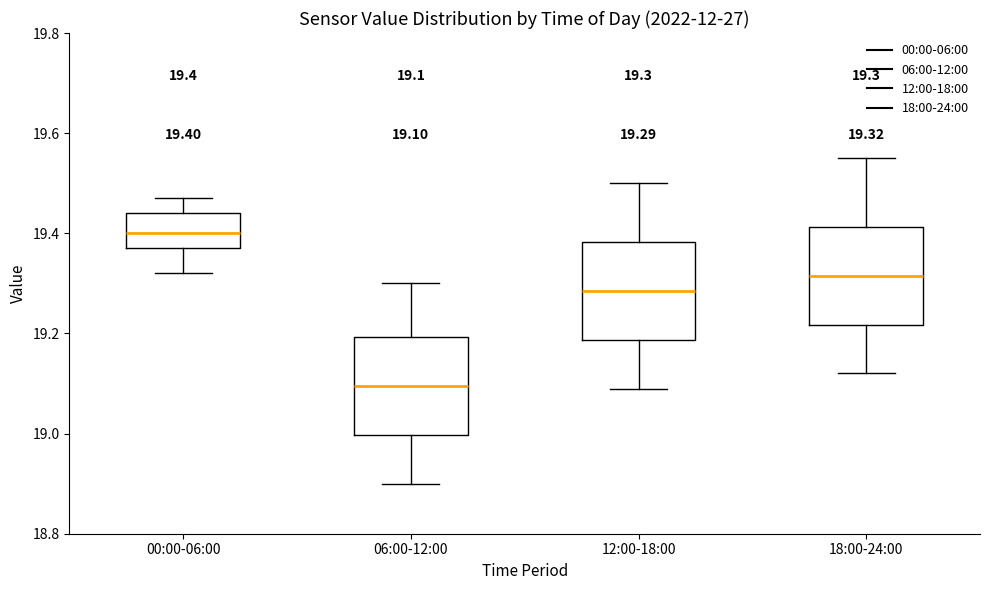

Which box has the highest median line?

00:00-06:00